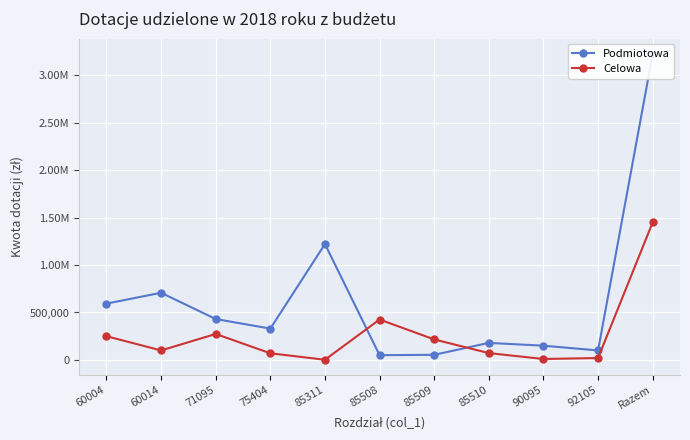

Reading left to right, extract all data points from this chart.

Podmiotowa: 60004=593400	60014=707507	71095=431000	75404=330000	85311=1221000	85508=50000	85509=54000	85510=179511	90095=150000	92105=100000	Razem=3223018
Celowa: 60004=250000	60014=100000	71095=273680	75404=70000	85311=2000	85508=425833	85509=216000	85510=72000	90095=10000	92105=20000	Razem=1449513